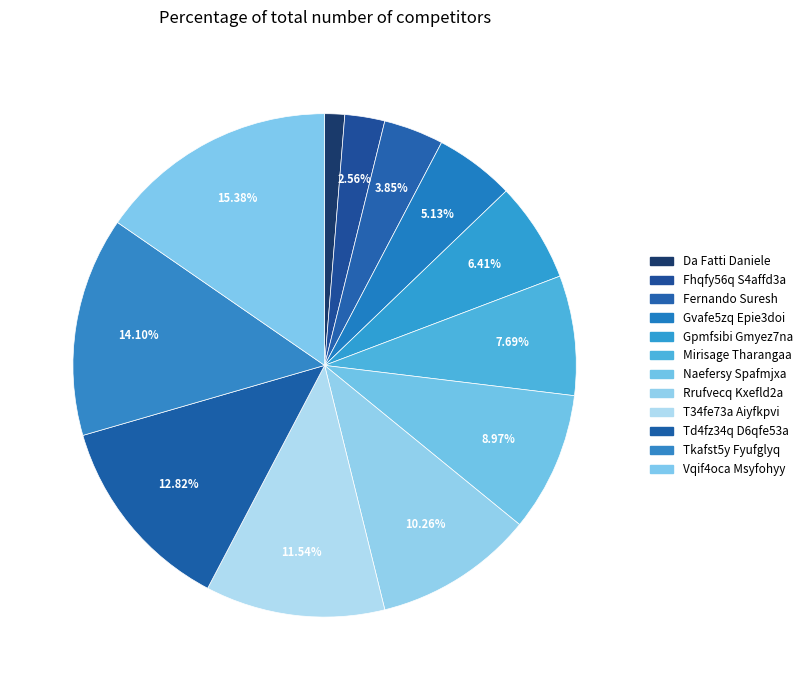

To the nearest percent, what portion does Vqif4oca Msyfohyy represent?

15%